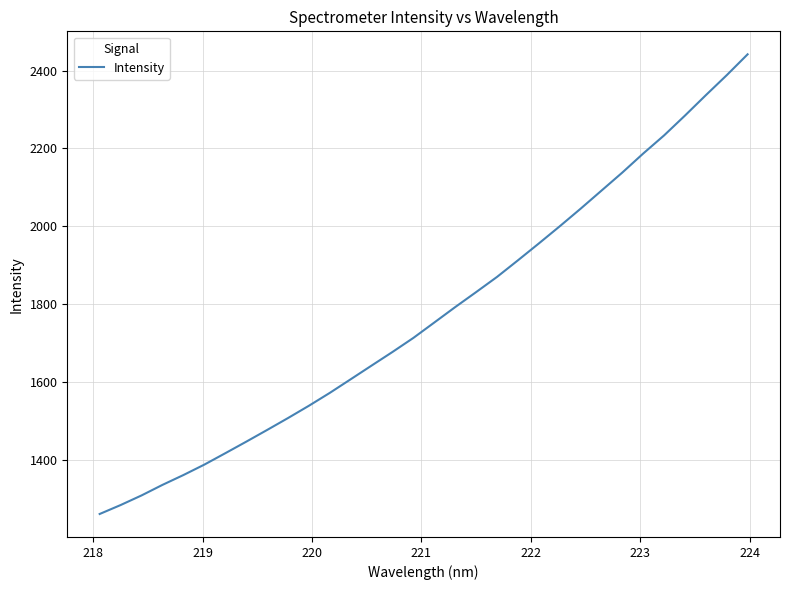

What is the difference between the maximum and minimum values?

1180.8